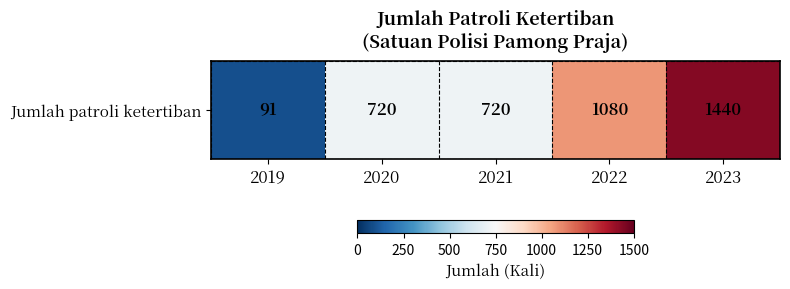

Which has a higher value, 2023 or 2019?

2023